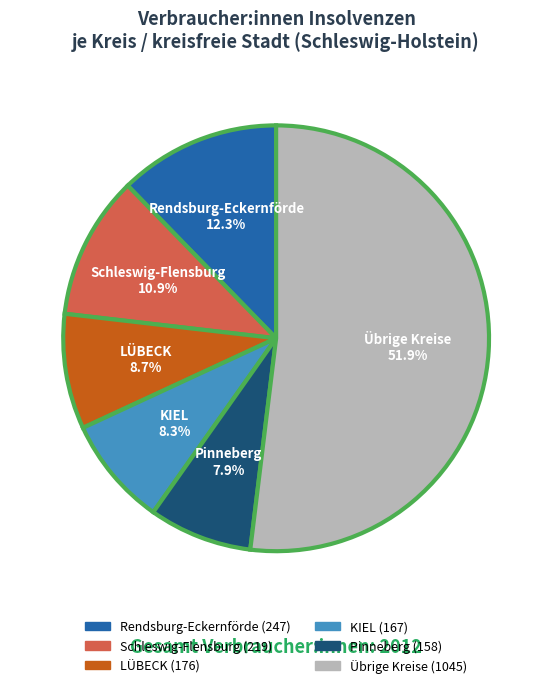

Is there a majority slice in this chart?

Yes